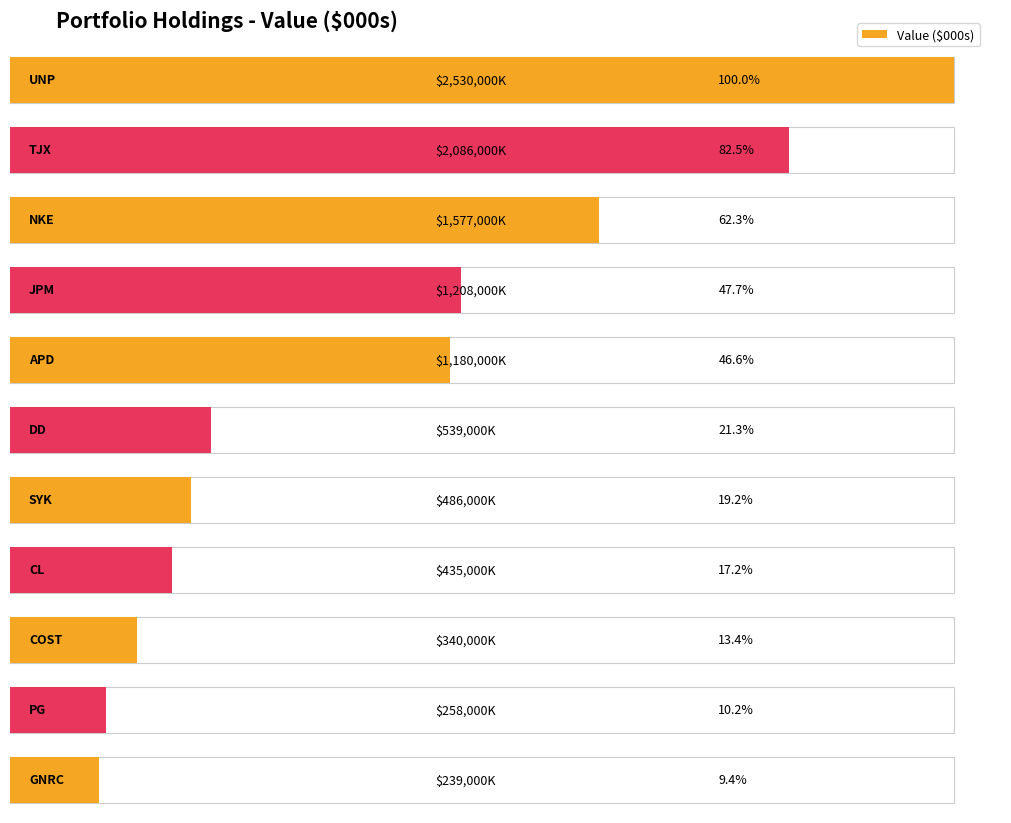

What is the label of the 8th bar from the right?

JPM